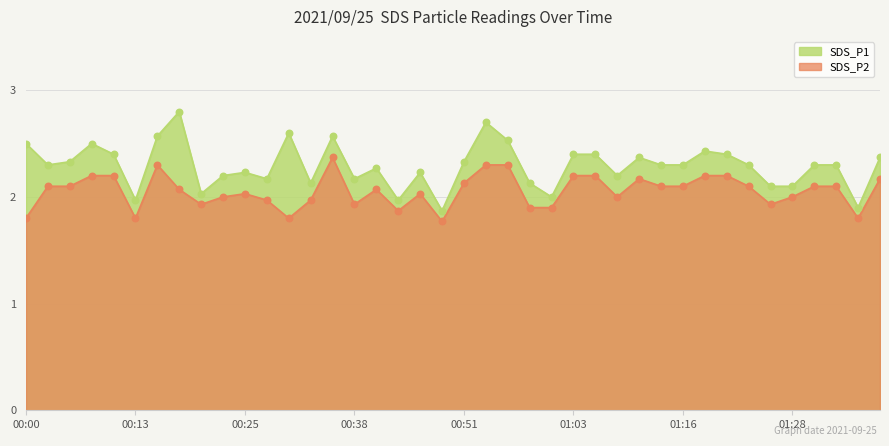

What are all the series names shown in the legend?

SDS_P1, SDS_P2